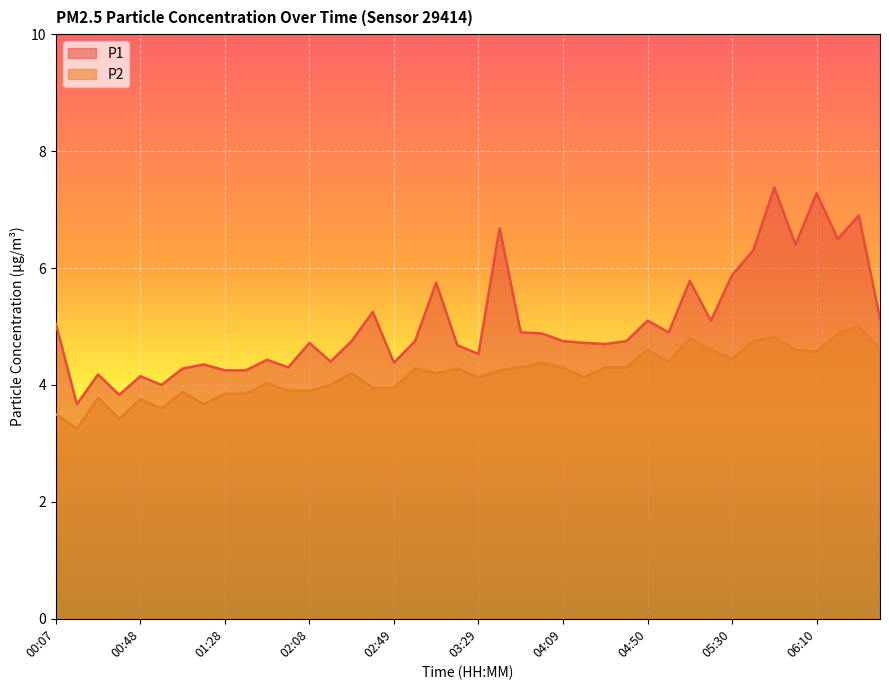

How many categories are shown in the chart?

40